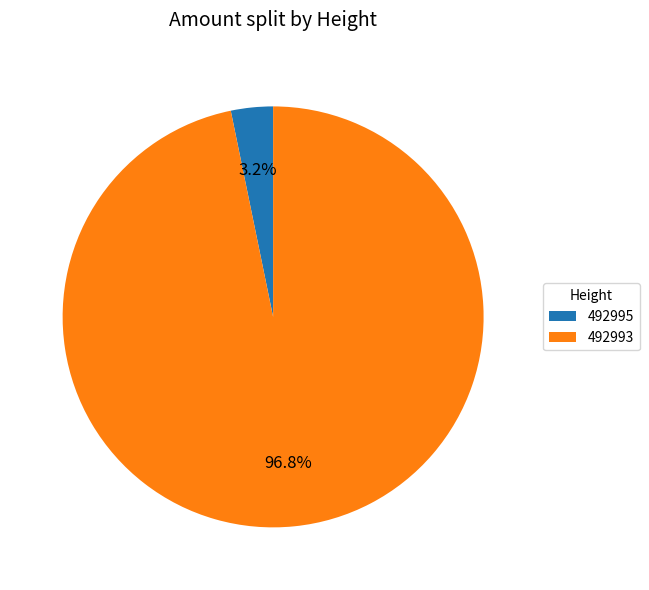

How many segments does this pie chart have?

2